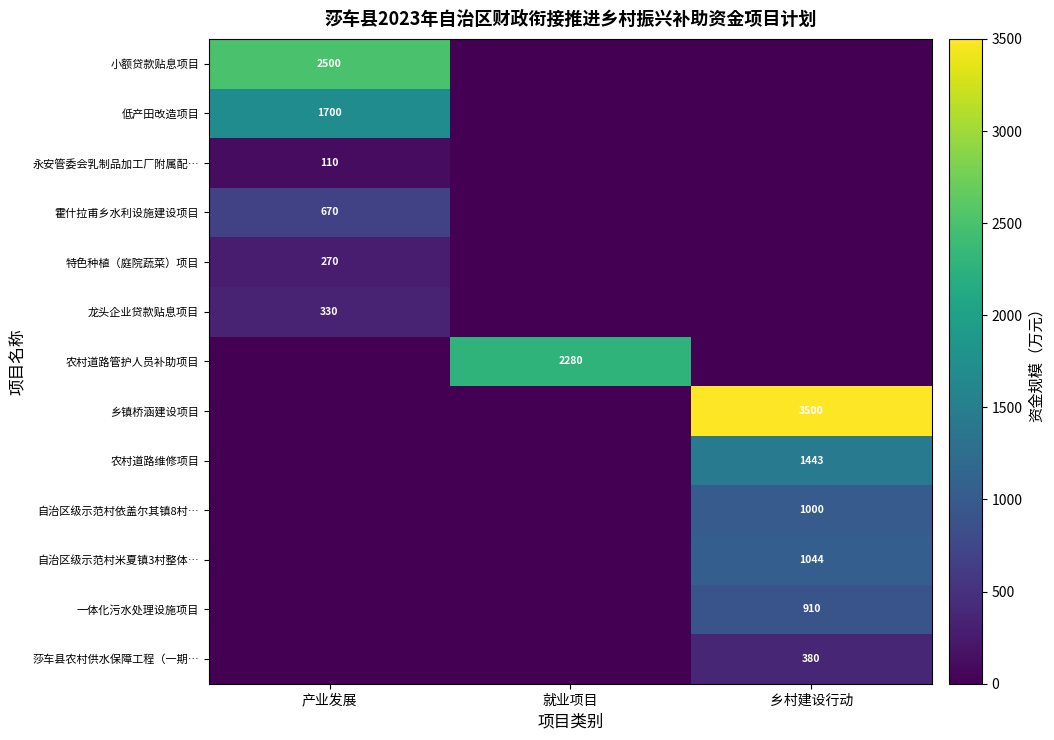

What is the total value across all series at 就业项目?

2280.0